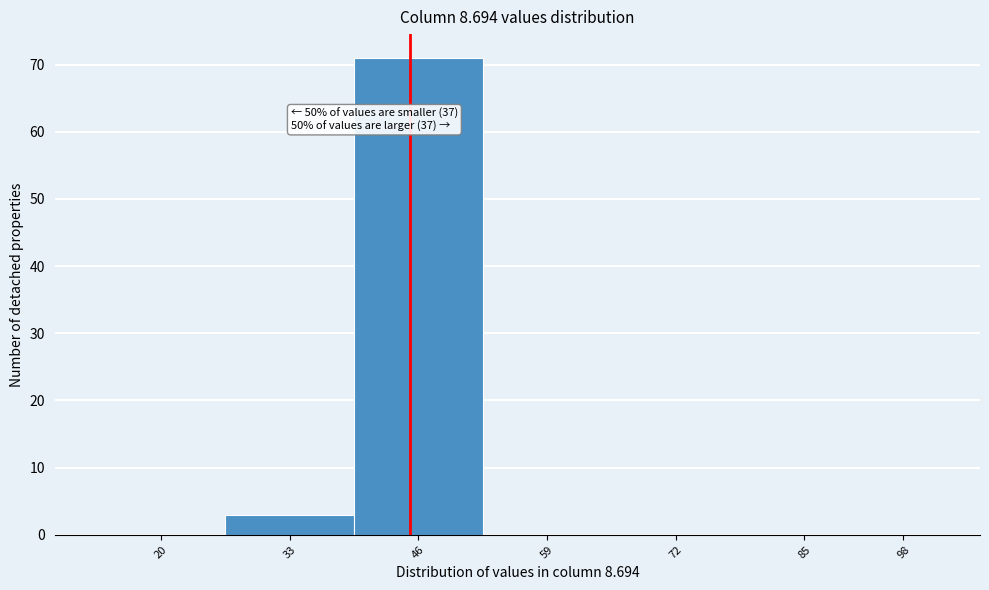

Reading right to left, extract all data points from this chart.

98=0	85=0	72=0	59=0	46=71	33=3	20=0